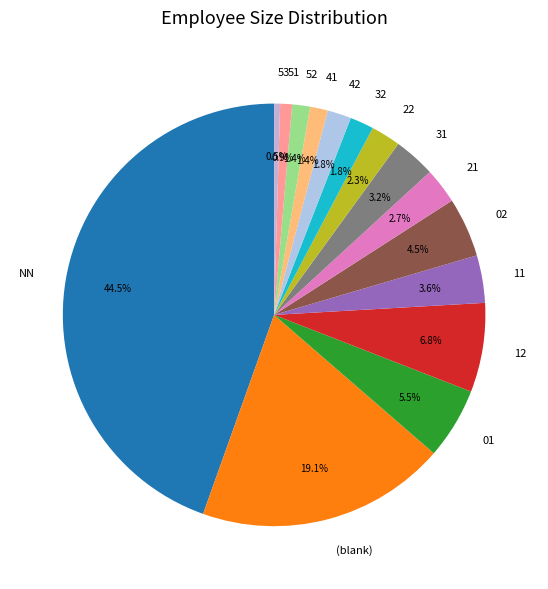

What percentage is NOT represented by 32?

98.2%